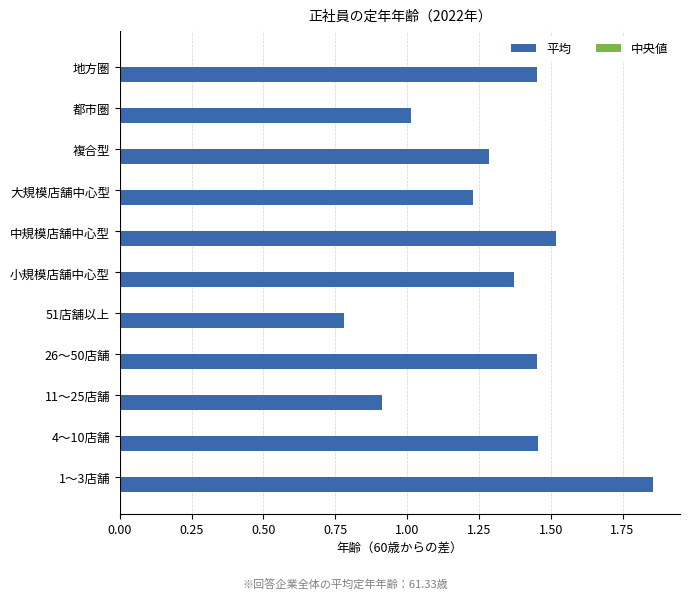

What is the sum of all values?

14.3